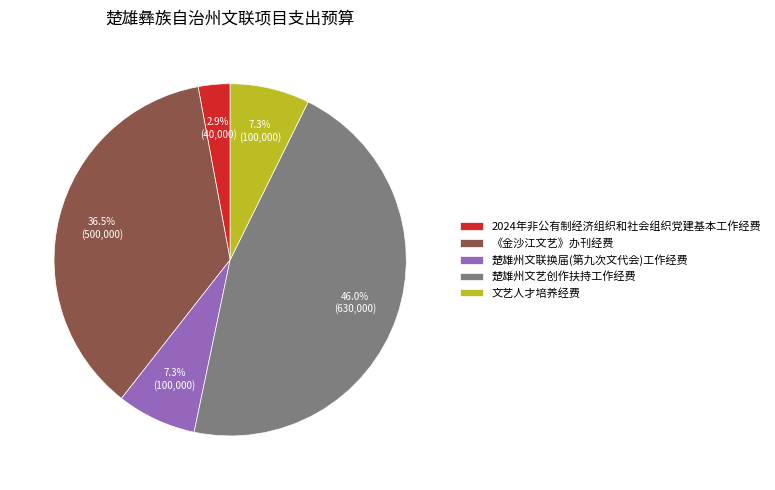

Is it true that 楚雄州文艺创作扶持工作经费 is 54% of the pie?

False